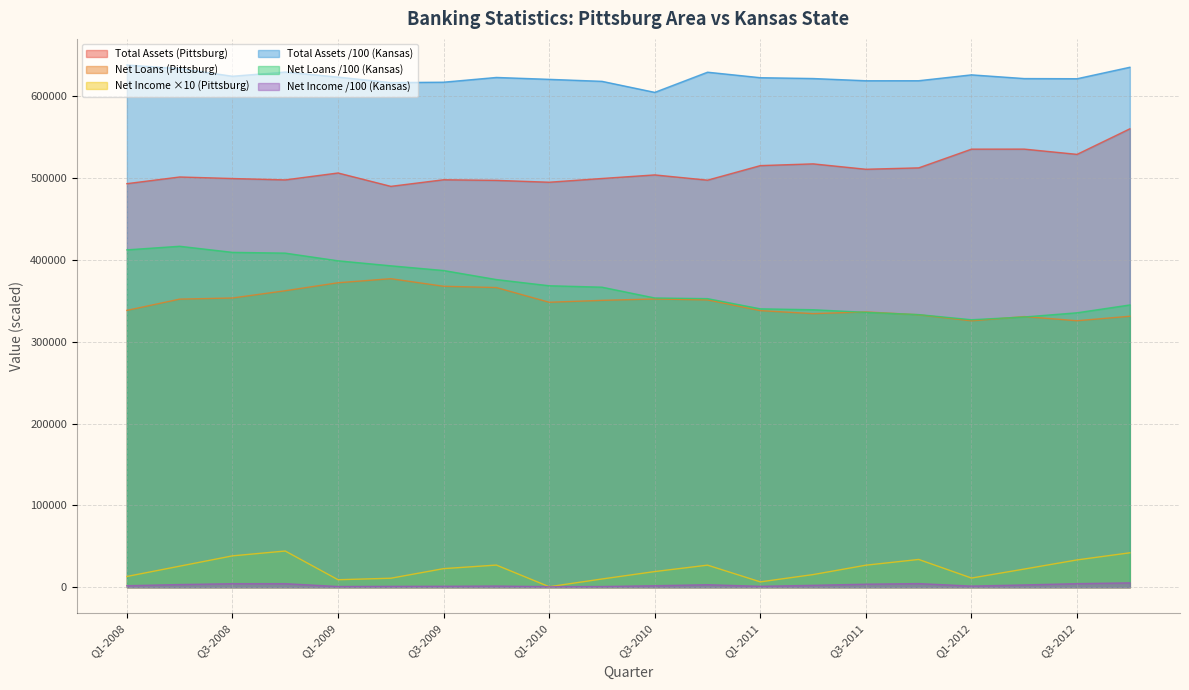

Which series has the widest spread of values?

Net Loans /100 (Kansas)